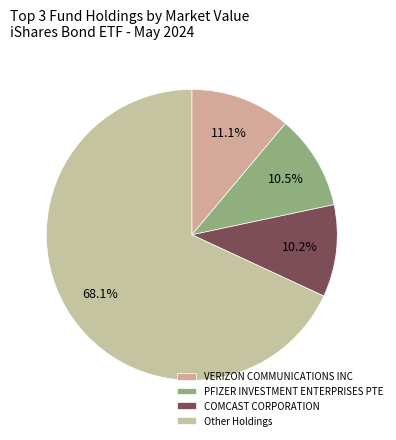

Count the number of slices in the pie.

4